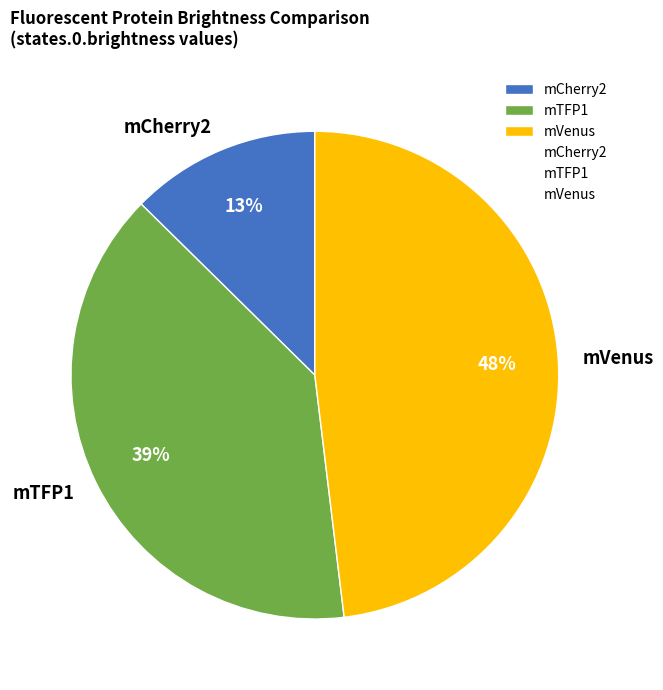

Is there a majority slice in this chart?

No